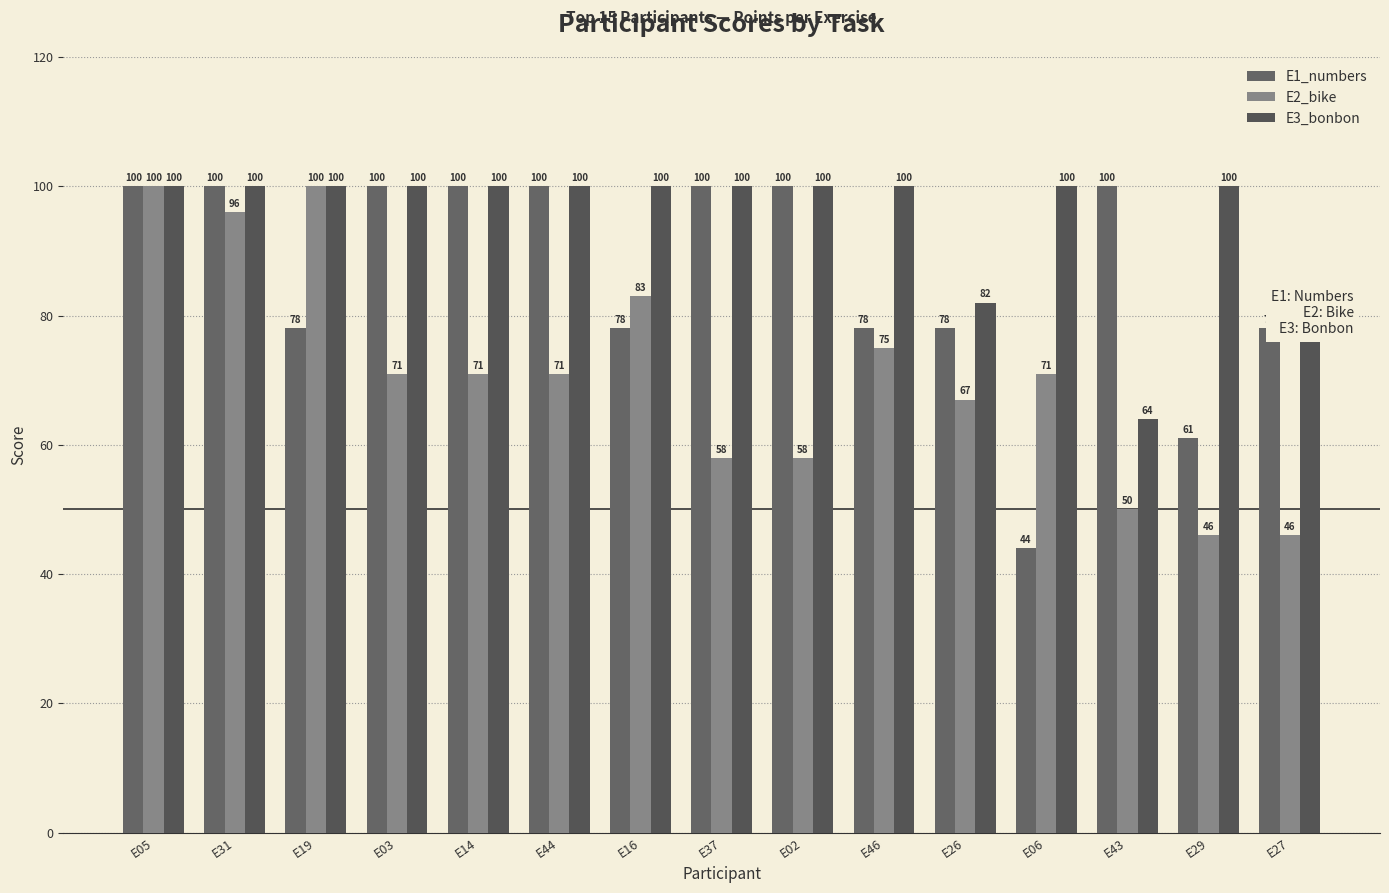

Are the bars horizontal?

No